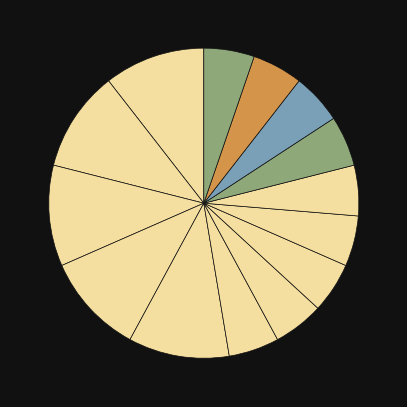

Does any single category account for the majority?

No